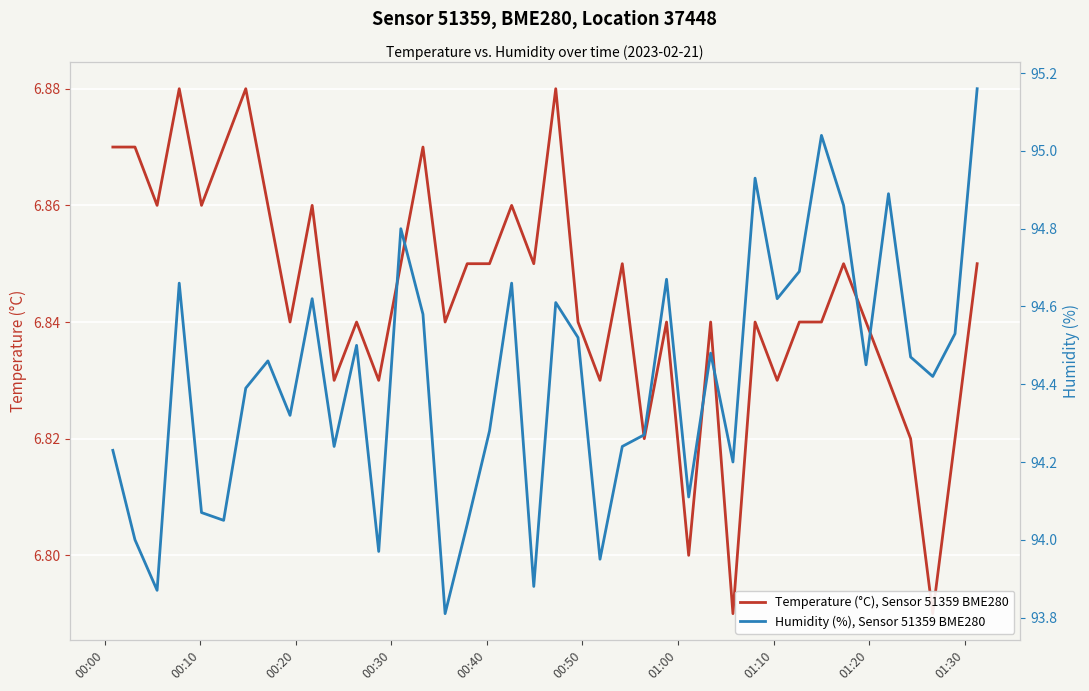

True or false: Temperature (°C), Sensor 51359 BME280 and Humidity (%), Sensor 51359 BME280 intersect in this chart.

False